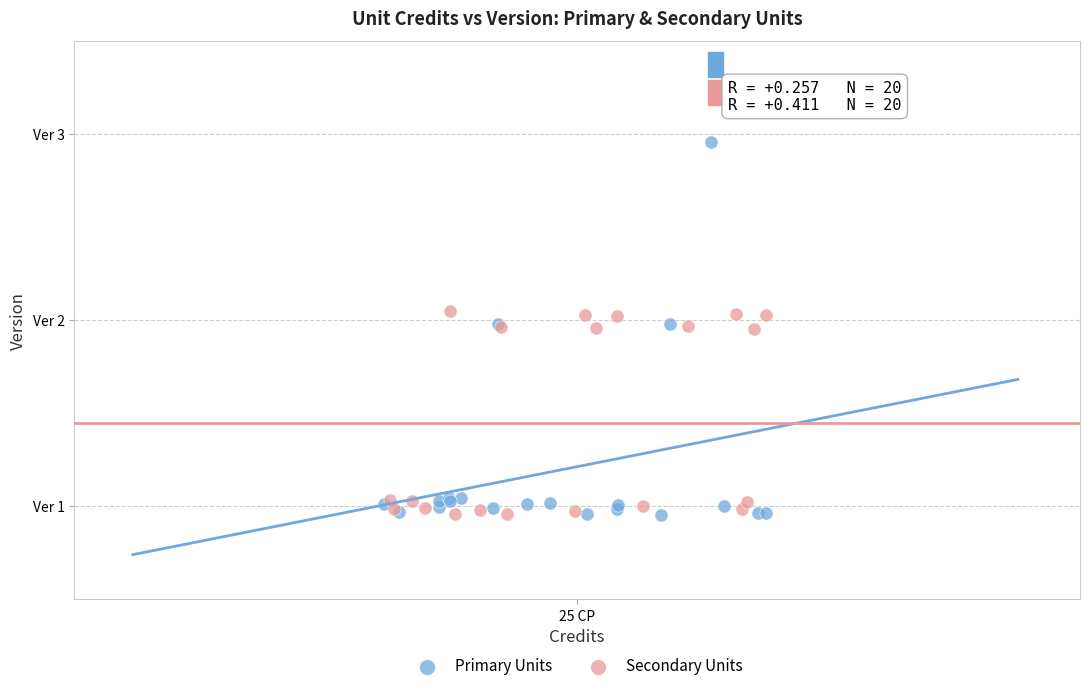

What are all the series names shown in the legend?

Primary Units, Secondary Units